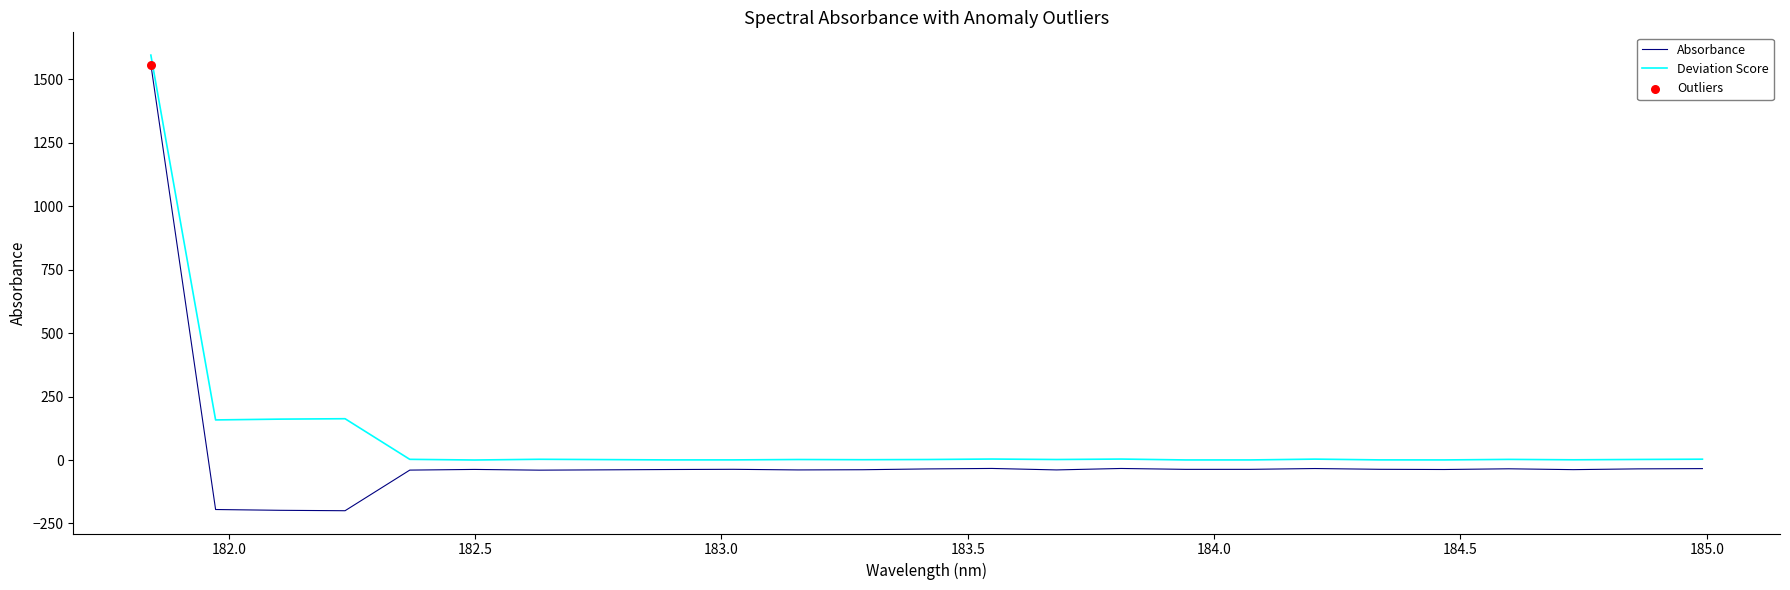

At how many categories does at least one series exceed 67?

4